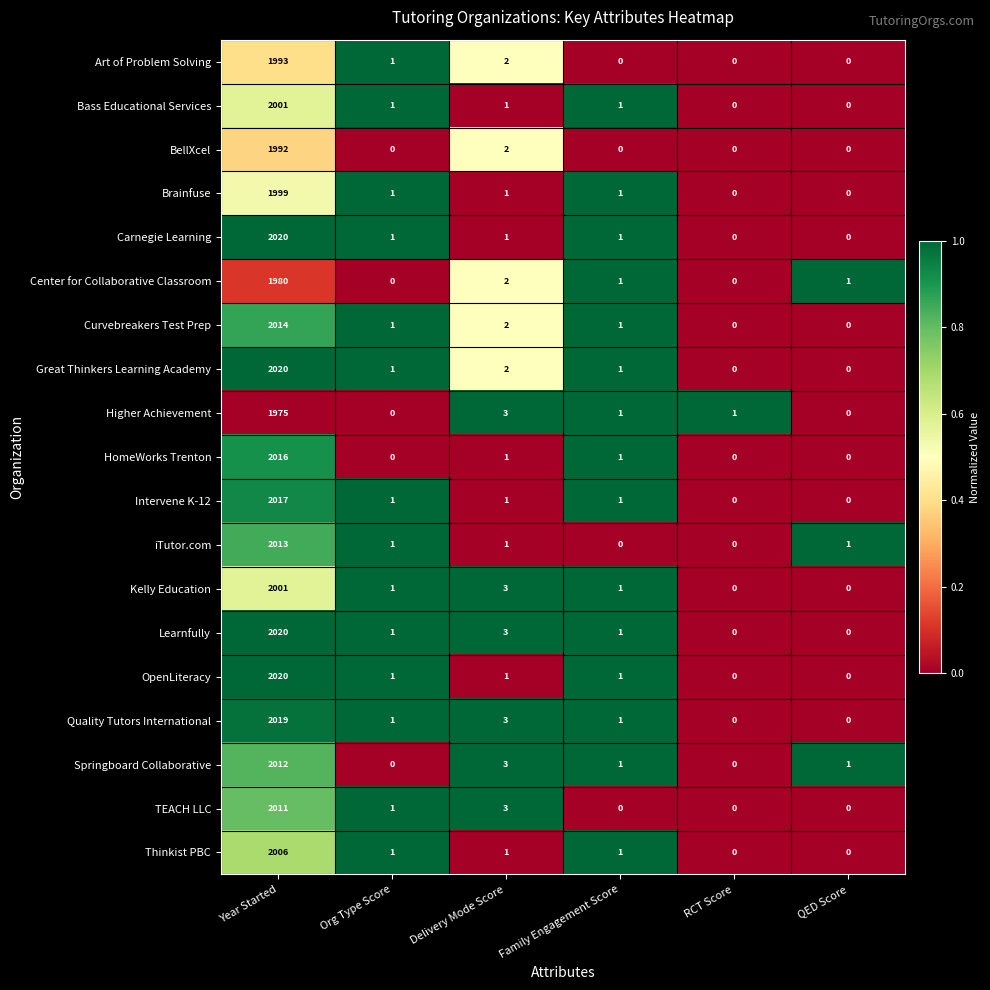

The value of HomeWorks Trenton at QED Score is 0. True or false?

True